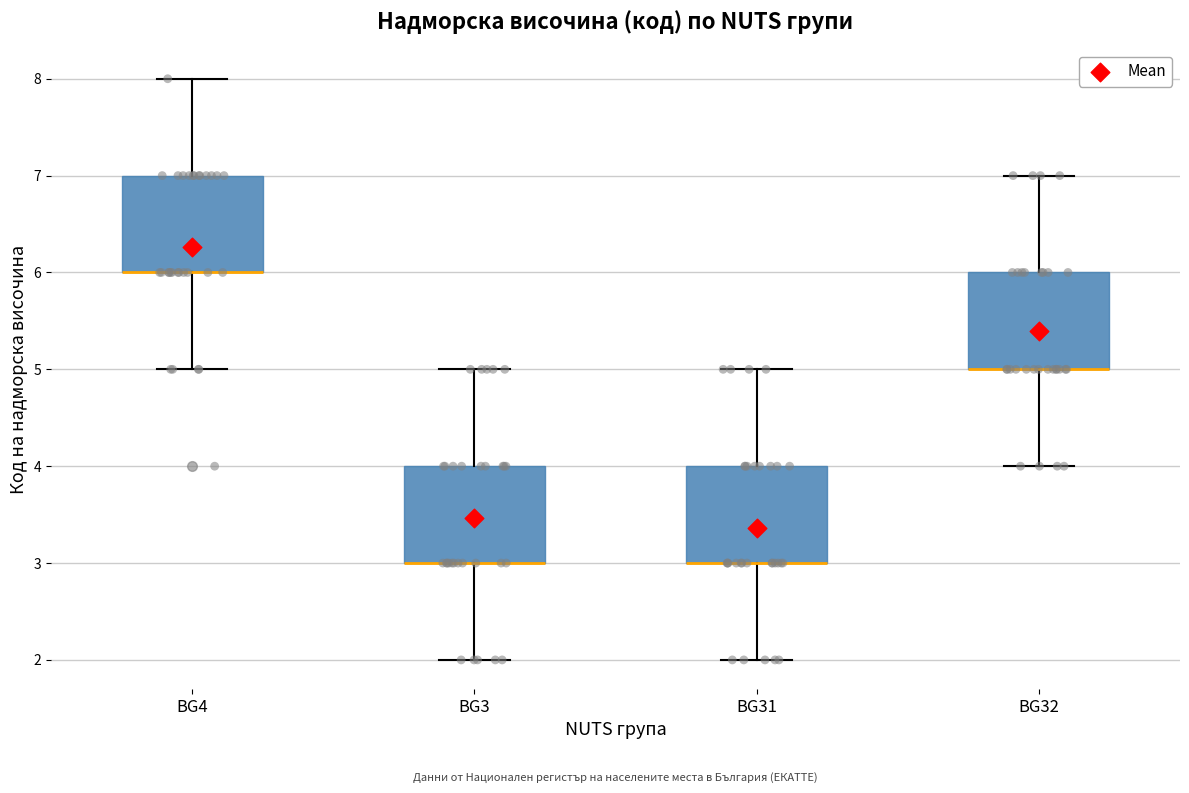

Reading left to right, transcribe this box plot: for each box, give where its median line is, the range the box spans, and where its two whiskers end, as read against the y-axis. The values are not printed on the chart, so give them approximately, as read against the axis.

BG4: median 6 (drawn on the box's lower edge), box 6 to 7, whiskers 5 to 8
BG3: median 3 (drawn on the box's lower edge), box 3 to 4, whiskers 2 to 5
BG31: median 3 (drawn on the box's lower edge), box 3 to 4, whiskers 2 to 5
BG32: median 5 (drawn on the box's lower edge), box 5 to 6, whiskers 4 to 7